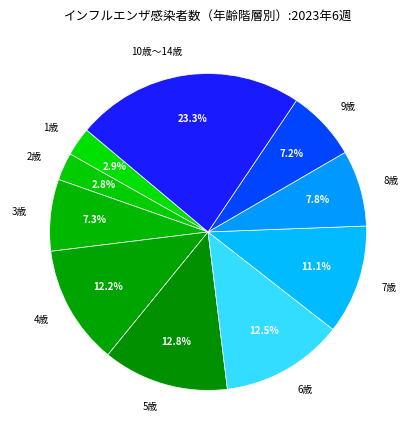

To the nearest percent, what is the average slice percentage?

10%